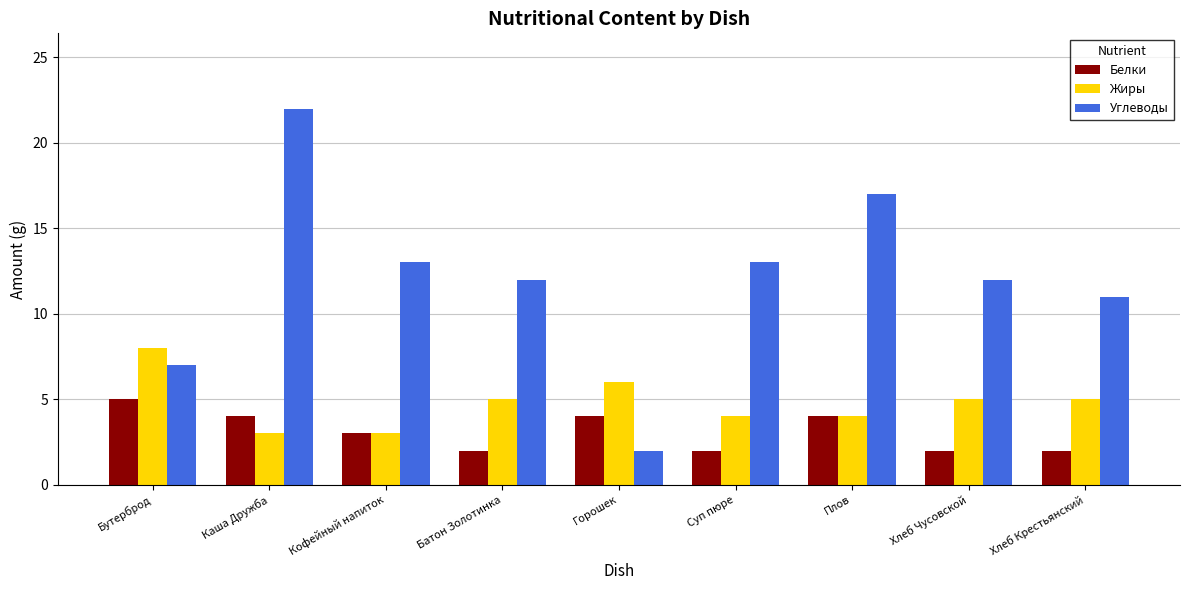

At which label is Белки closest to 3?

Кофейный напиток